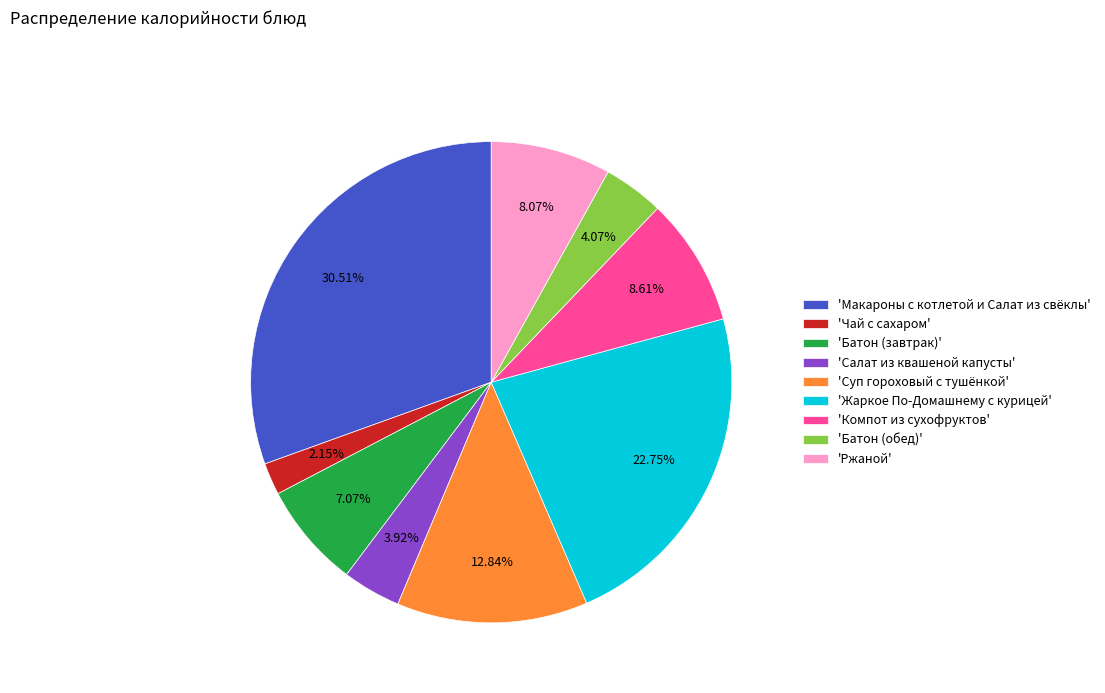

Which category has the smallest portion of the pie?

'Чай с сахаром'